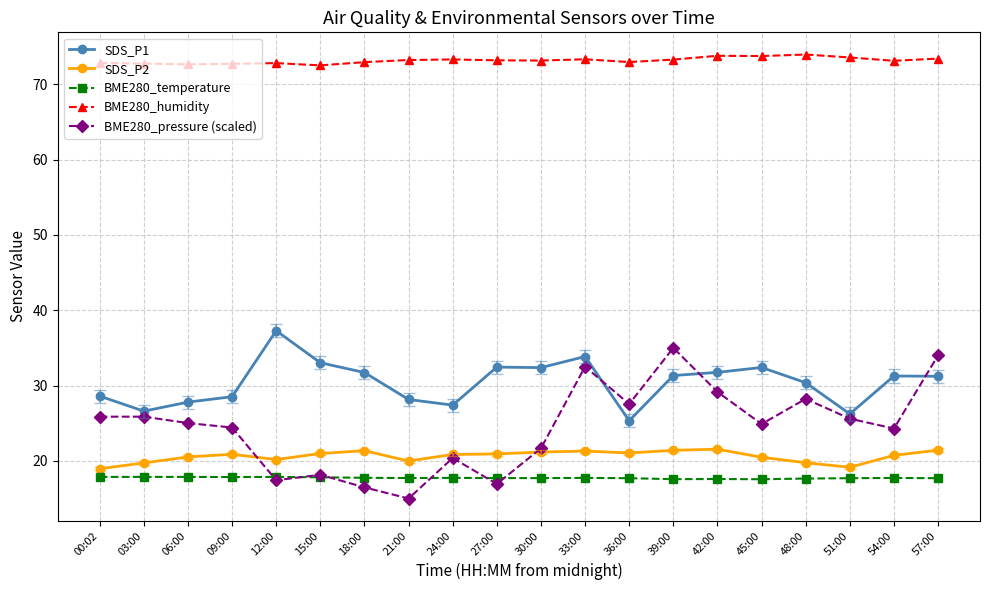

What is the highest value of the SDS_P1 series?

37.3